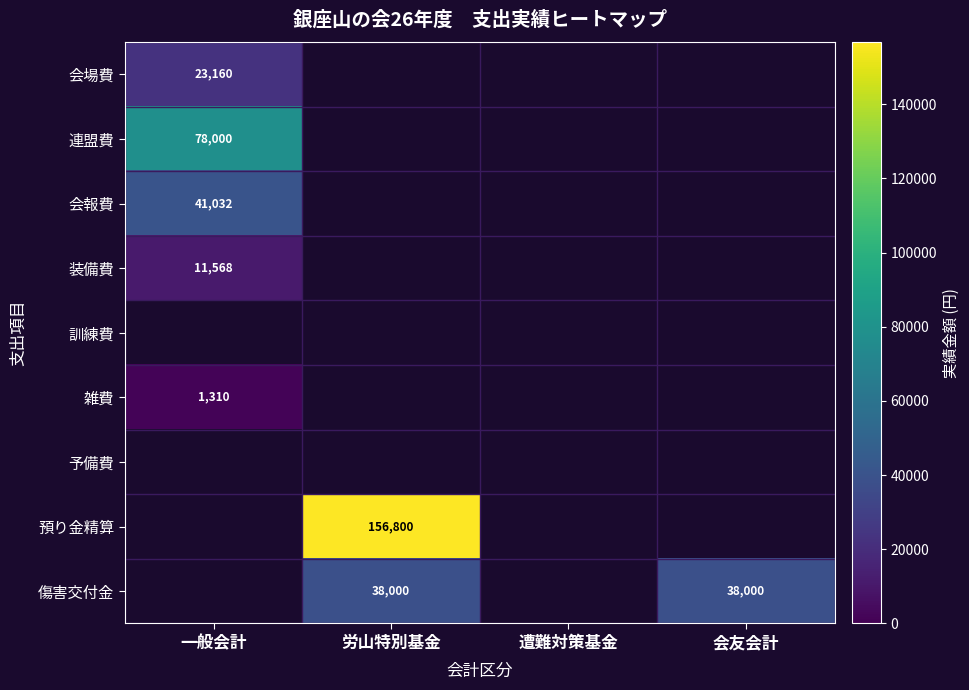

What is the smallest value displayed?

1310.0